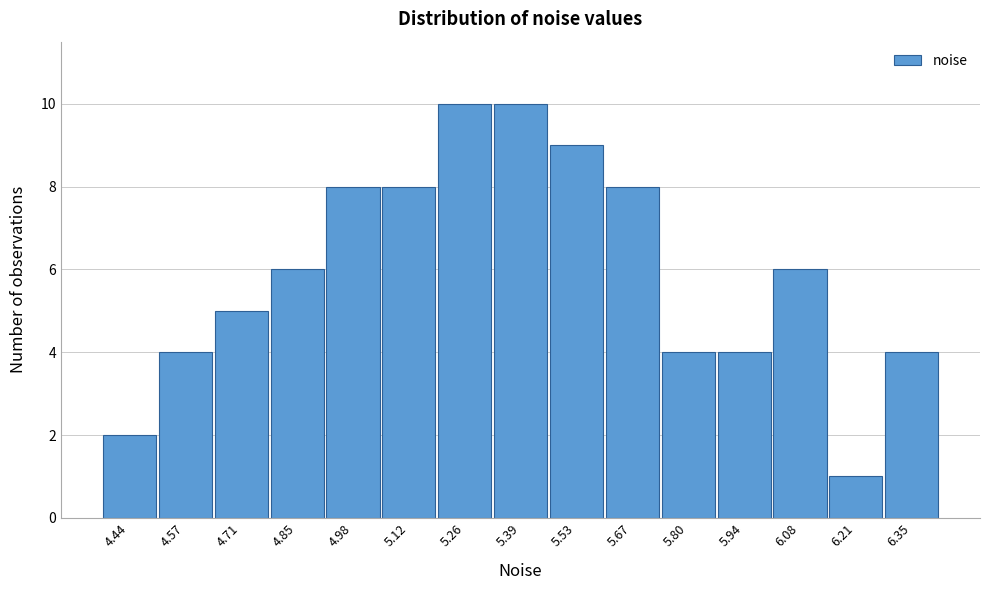

Reading left to right, what are all the values shown in this chart?

4.44=2	4.57=4	4.71=5	4.85=6	4.98=8	5.12=8	5.26=10	5.39=10	5.53=9	5.67=8	5.80=4	5.94=4	6.08=6	6.21=1	6.35=4